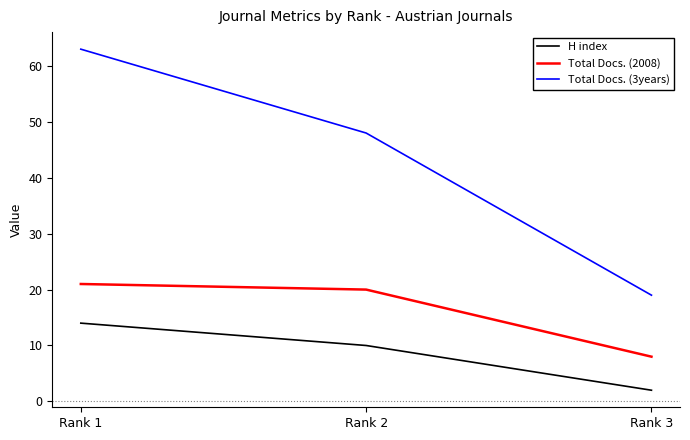

What is the difference between the highest and lowest values at Rank 1?

49